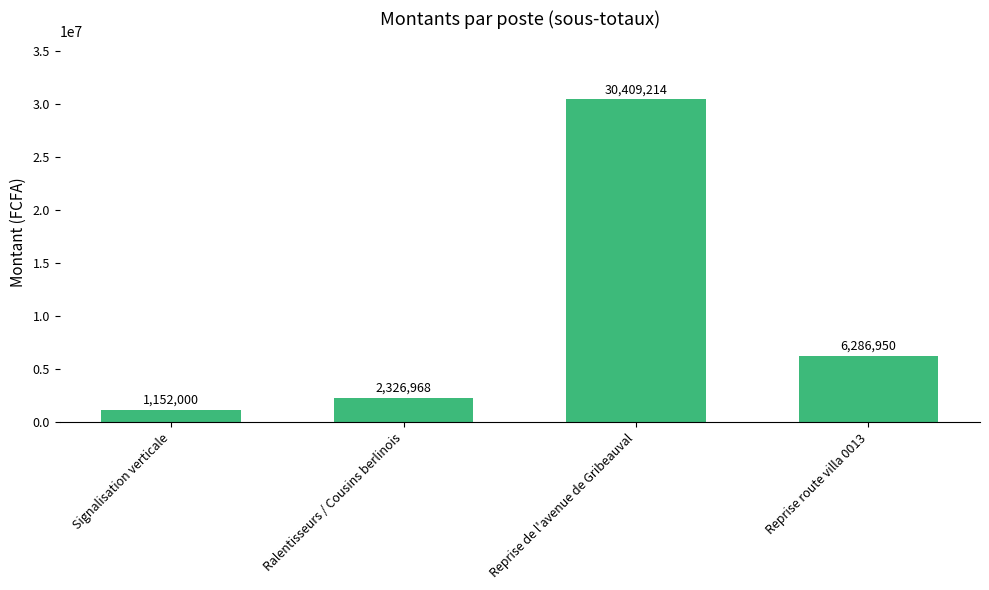

What is the label of the 2nd bar from the left?

Ralentisseurs / Cousins berlinois